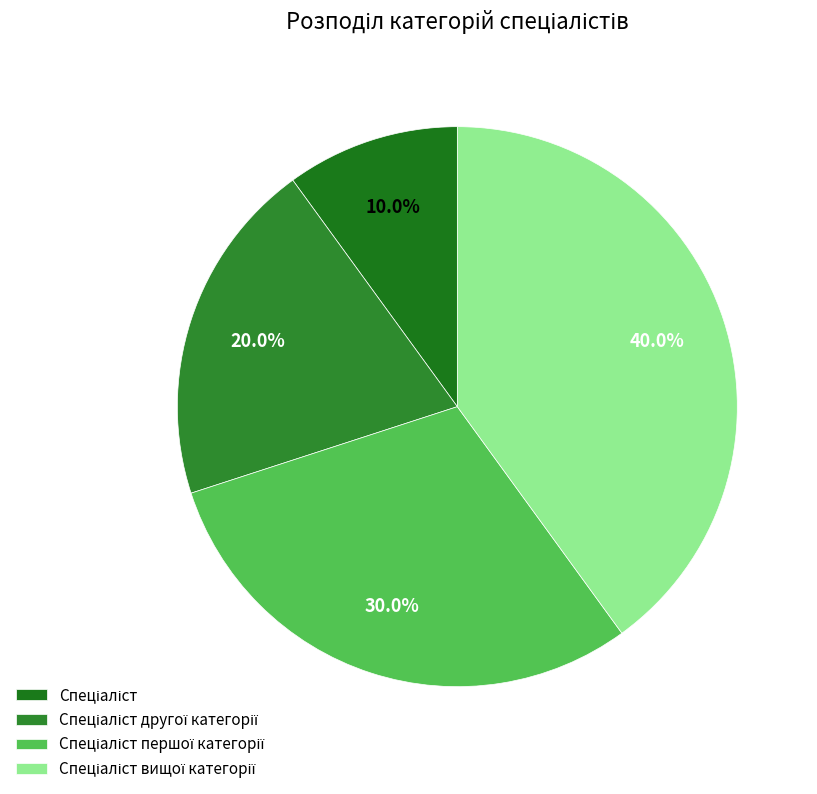

What is the total percentage of Спеціаліст першої категорії and Спеціаліст?

40.0%